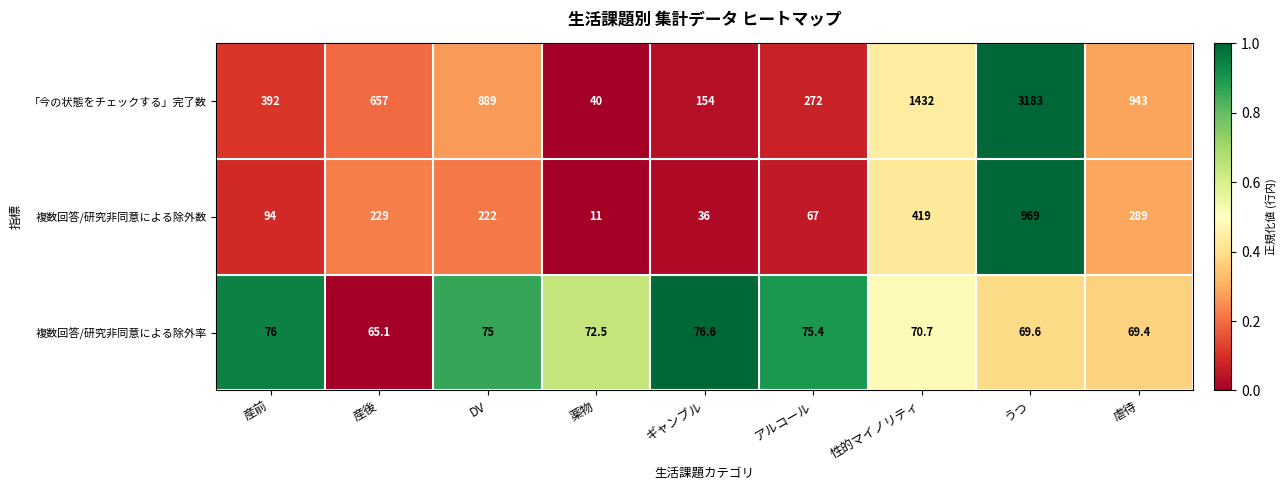

The 複数回答/研究非同意による除外数 series shows 344.1 at DV. True or false?

False